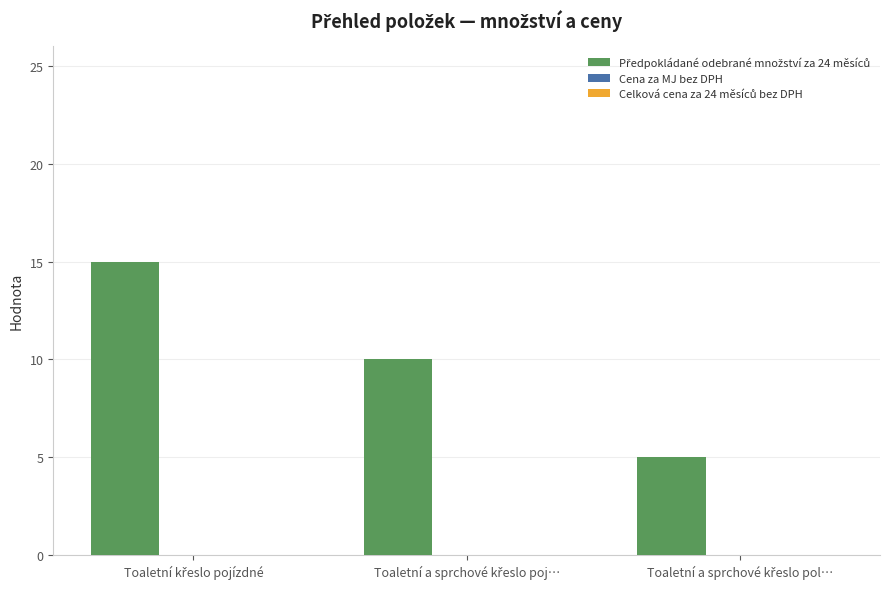

What is the value of the 2nd bar from the left?

10